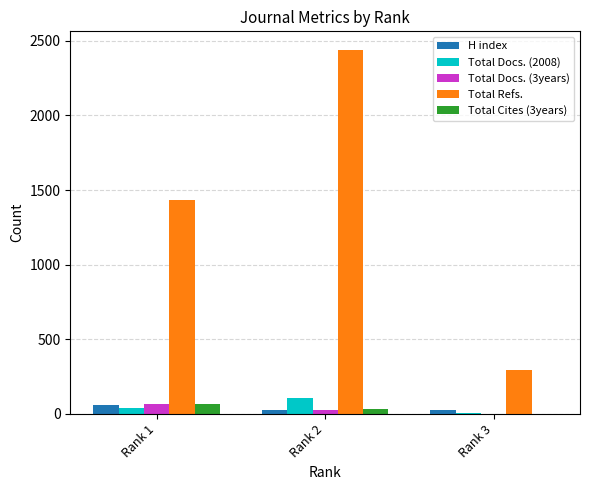

Count the number of data series in this chart.

5